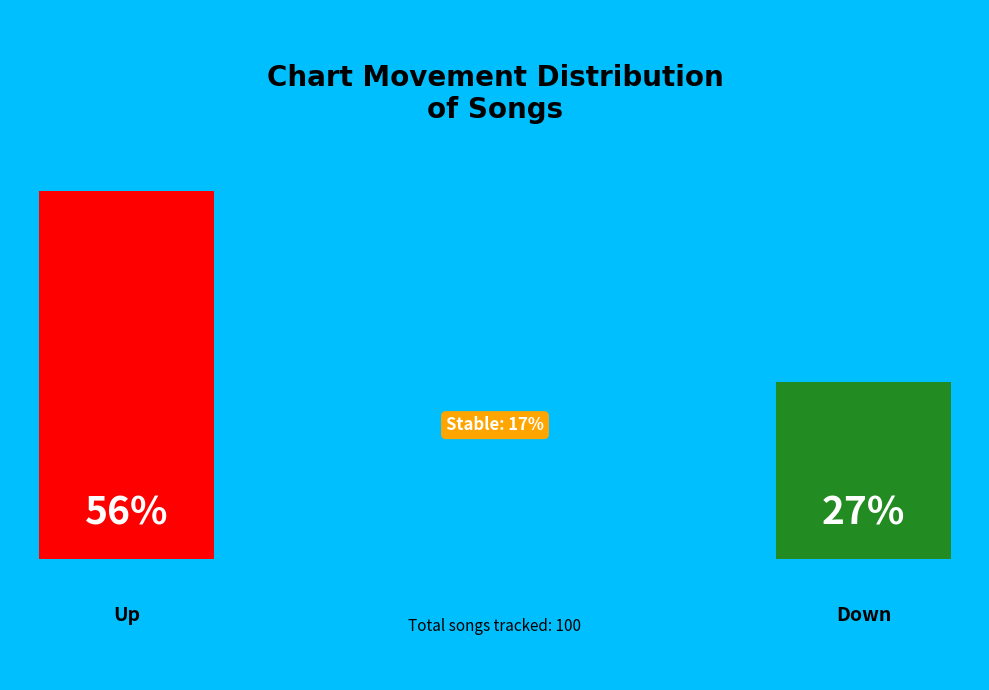

To the nearest percent, what percentage of the pie is down?

27%